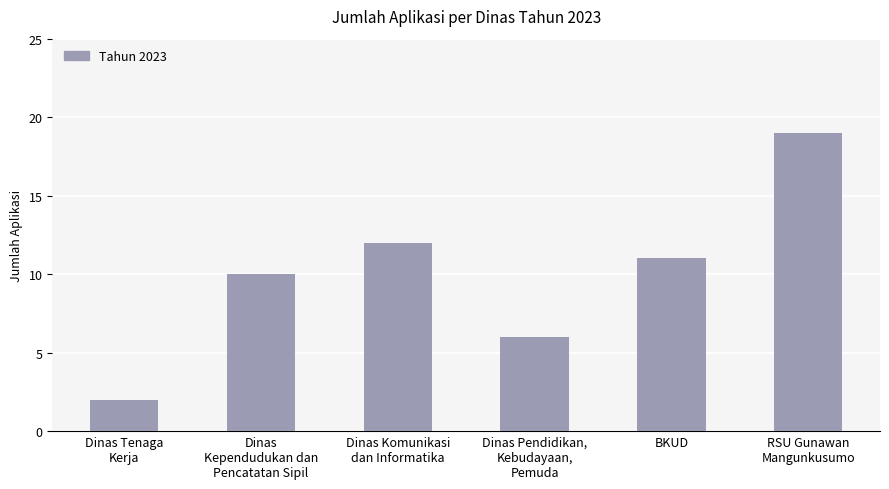

What is the label of the 2nd bar from the left?

Dinas
Kependudukan dan
Pencatatan Sipil